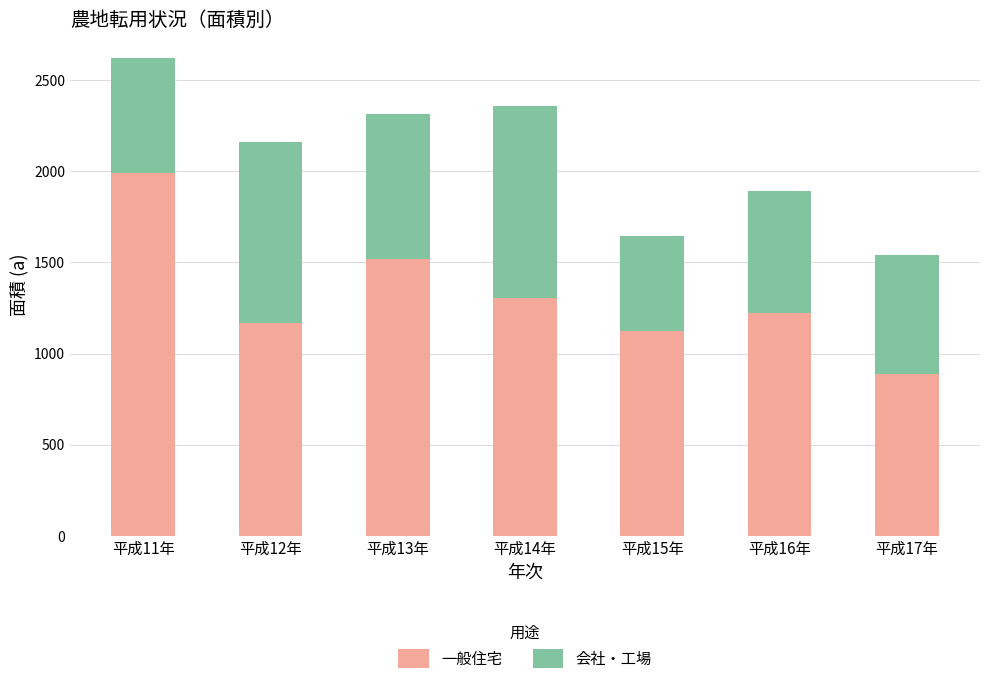

What is the total value across all series at 平成14年?

2357